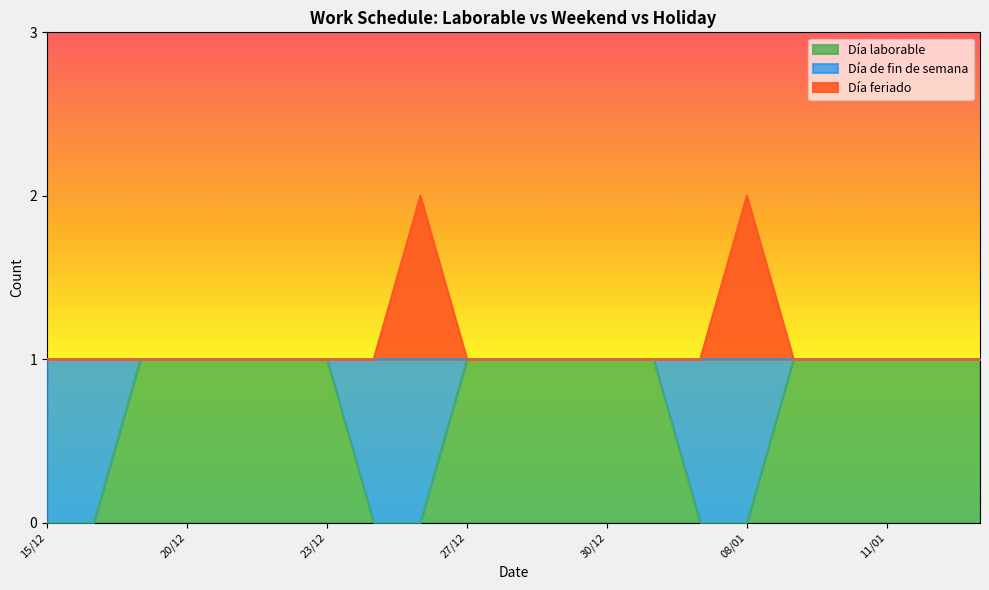

True or false: Día feriado has a value of 1 at 28/12.

False